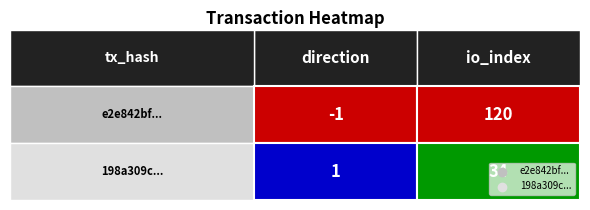

The 198a309c6c0b62bcc92283c42fca02338126e68 series shows 49 at 1. True or false?

False